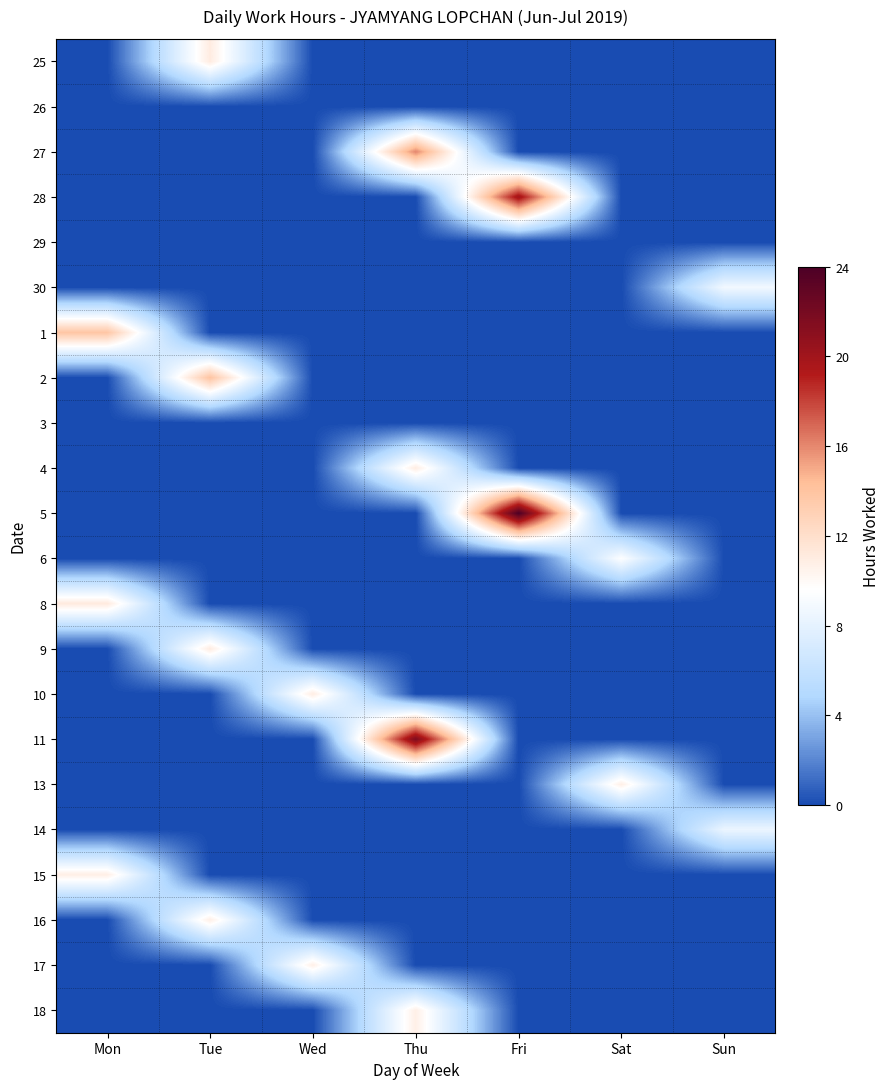

Reading left to right, extract all data points from this chart.

25: Mon=0.0	Tue=11.0	Wed=0.0	Thu=0.0	Fri=0.0	Sat=0.0	Sun=0.0
26: Mon=0.0	Tue=0.0	Wed=0.0	Thu=0.0	Fri=0.0	Sat=0.0	Sun=0.0
27: Mon=0.0	Tue=0.0	Wed=0.0	Thu=16.1	Fri=0.0	Sat=0.0	Sun=0.0
28: Mon=0.0	Tue=0.0	Wed=0.0	Thu=0.0	Fri=20.1	Sat=0.0	Sun=0.0
29: Mon=0.0	Tue=0.0	Wed=0.0	Thu=0.0	Fri=0.0	Sat=0.0	Sun=0.0
30: Mon=0.0	Tue=0.0	Wed=0.0	Thu=0.0	Fri=0.0	Sat=0.0	Sun=8.8
1: Mon=13.8	Tue=0.0	Wed=0.0	Thu=0.0	Fri=0.0	Sat=0.0	Sun=0.0
2: Mon=0.0	Tue=14.0	Wed=0.0	Thu=0.0	Fri=0.0	Sat=0.0	Sun=0.0
3: Mon=0.0	Tue=0.0	Wed=0.0	Thu=0.0	Fri=0.0	Sat=0.0	Sun=0.0
4: Mon=0.0	Tue=0.0	Wed=0.0	Thu=11.0	Fri=0.0	Sat=0.0	Sun=0.0
5: Mon=0.0	Tue=0.0	Wed=0.0	Thu=0.0	Fri=23.9	Sat=0.0	Sun=0.0
6: Mon=0.0	Tue=0.0	Wed=0.0	Thu=0.0	Fri=0.0	Sat=9.5	Sun=0.0
8: Mon=11.2	Tue=0.0	Wed=0.0	Thu=0.0	Fri=0.0	Sat=0.0	Sun=0.0
9: Mon=0.0	Tue=11.0	Wed=0.0	Thu=0.0	Fri=0.0	Sat=0.0	Sun=0.0
10: Mon=0.0	Tue=0.0	Wed=10.9	Thu=0.0	Fri=0.0	Sat=0.0	Sun=0.0
11: Mon=0.0	Tue=0.0	Wed=0.0	Thu=21.7	Fri=0.0	Sat=0.0	Sun=0.0
13: Mon=0.0	Tue=0.0	Wed=0.0	Thu=0.0	Fri=0.0	Sat=10.8	Sun=0.0
14: Mon=0.0	Tue=0.0	Wed=0.0	Thu=0.0	Fri=0.0	Sat=0.0	Sun=8.4
15: Mon=10.8	Tue=0.0	Wed=0.0	Thu=0.0	Fri=0.0	Sat=0.0	Sun=0.0
16: Mon=0.0	Tue=10.8	Wed=0.0	Thu=0.0	Fri=0.0	Sat=0.0	Sun=0.0
17: Mon=0.0	Tue=0.0	Wed=10.7	Thu=0.0	Fri=0.0	Sat=0.0	Sun=0.0
18: Mon=0.0	Tue=0.0	Wed=0.0	Thu=10.8	Fri=0.0	Sat=0.0	Sun=0.0